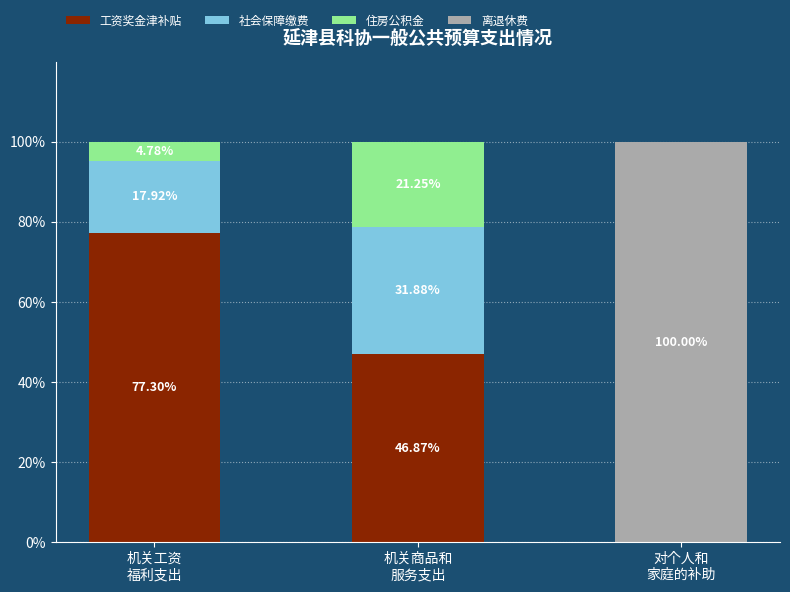

What is the total value across all series at 机关工资
福利支出?

100.0